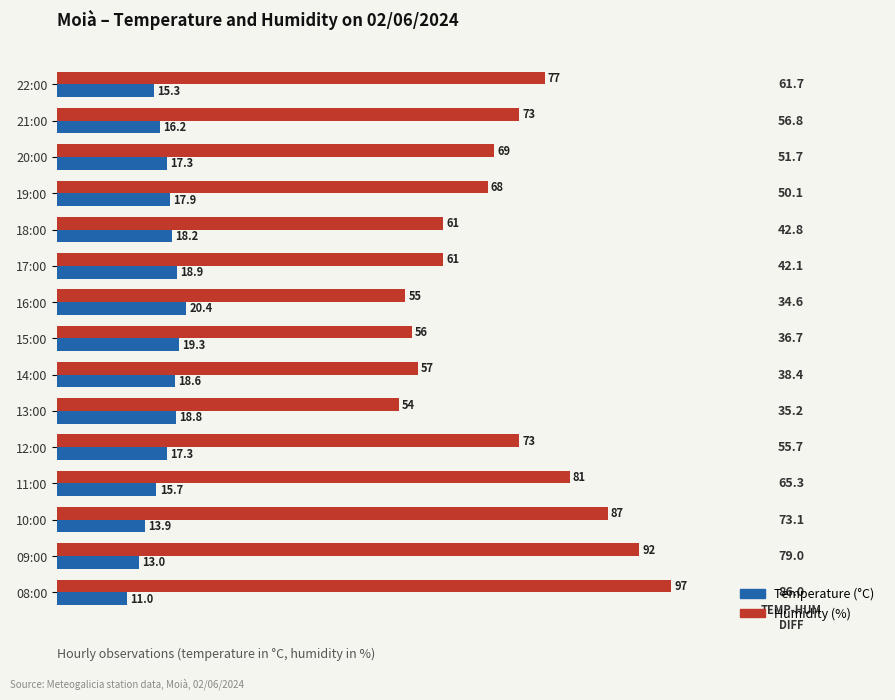

Which category has the lowest value in the Temperature (°C) series?

08:00